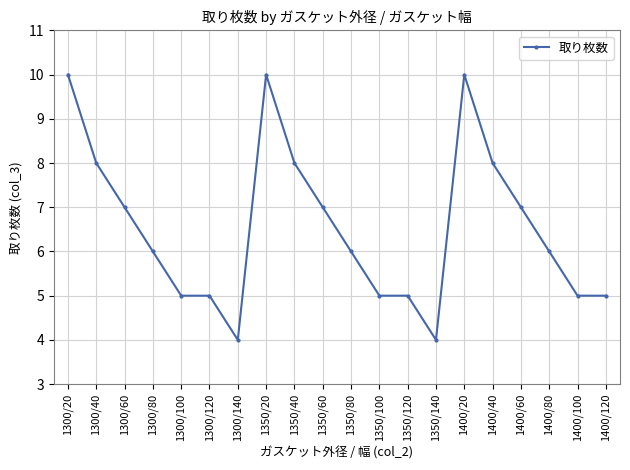

Reading left to right, extract all data points from this chart.

10	8	7	6	5	5	4	10	8	7	6	5	5	4	10	8	7	6	5	5